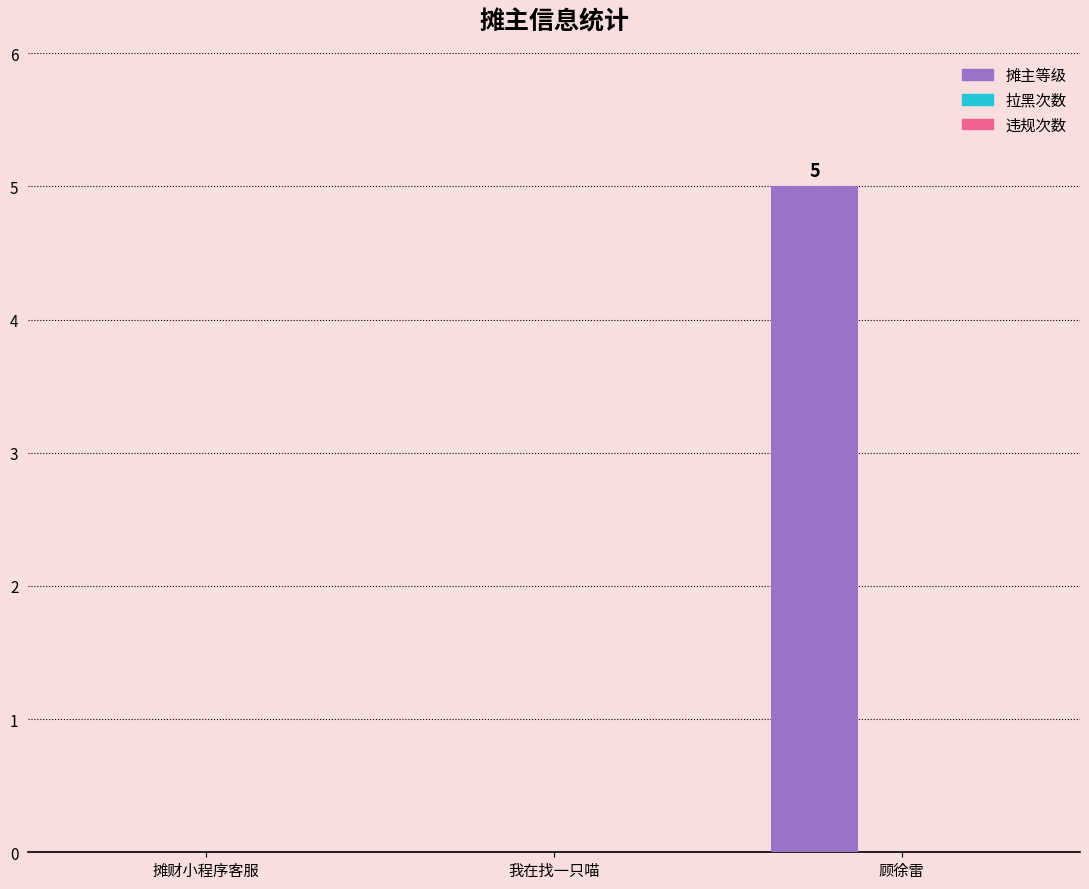

True or false: the data shows 0 at 我在找一只喵.

True